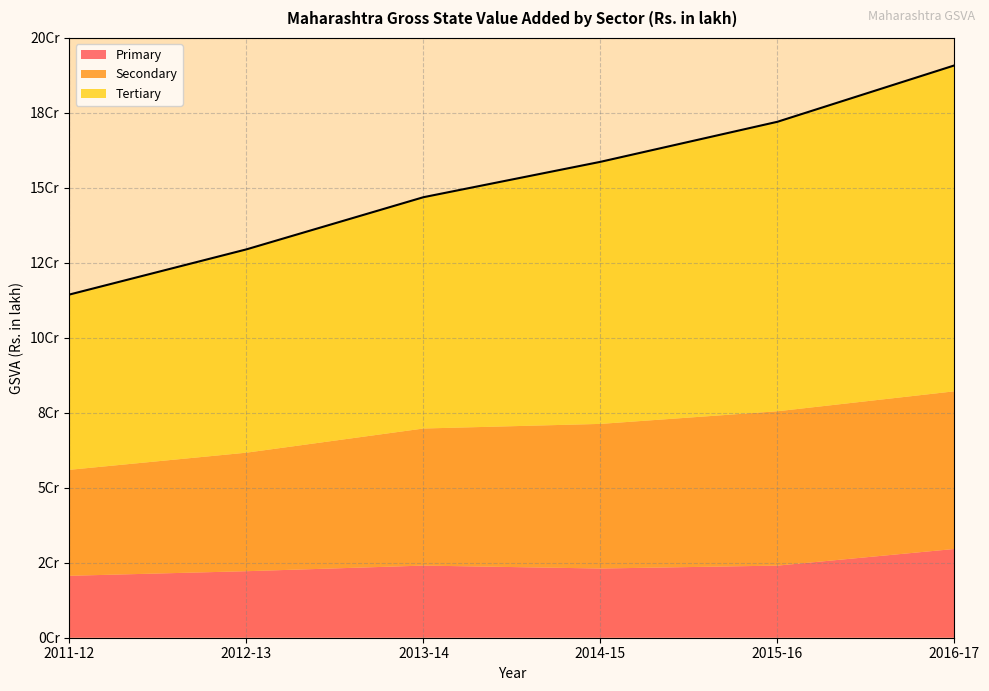

Rank the series by their average value, from highest to lowest.

Tertiary, Secondary, Primary